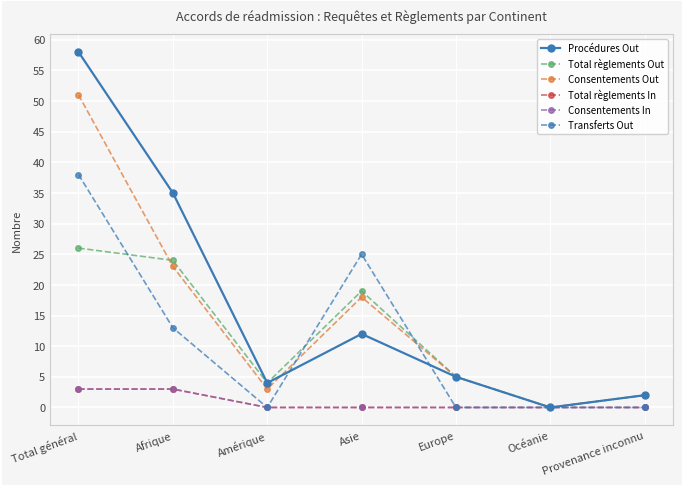

Rank the series by their maximum value, from lowest to highest.

Total règlements In, Consentements In, Total règlements Out, Transferts Out, Consentements Out, Procédures Out